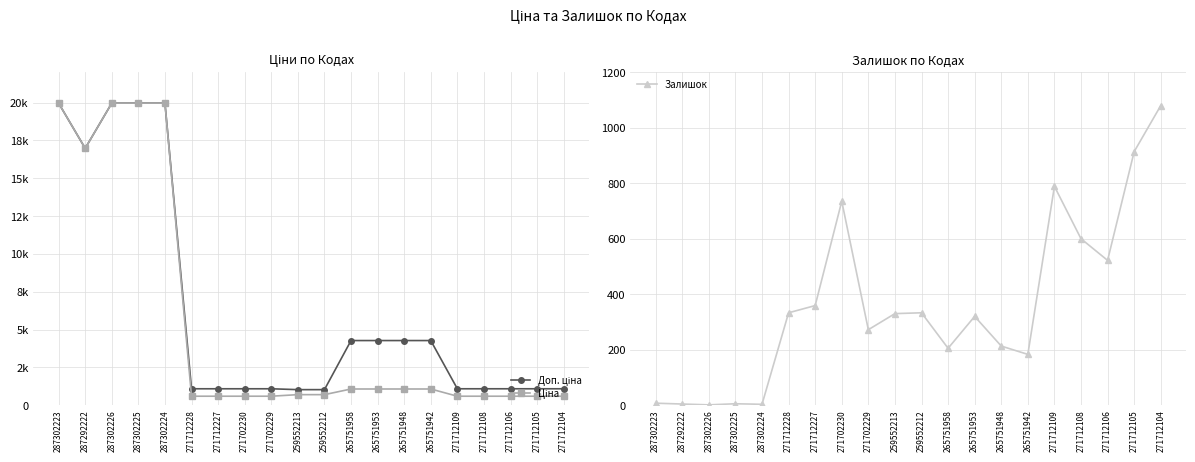

True or false: Доп. ціна and Ціна cross at least once.

False